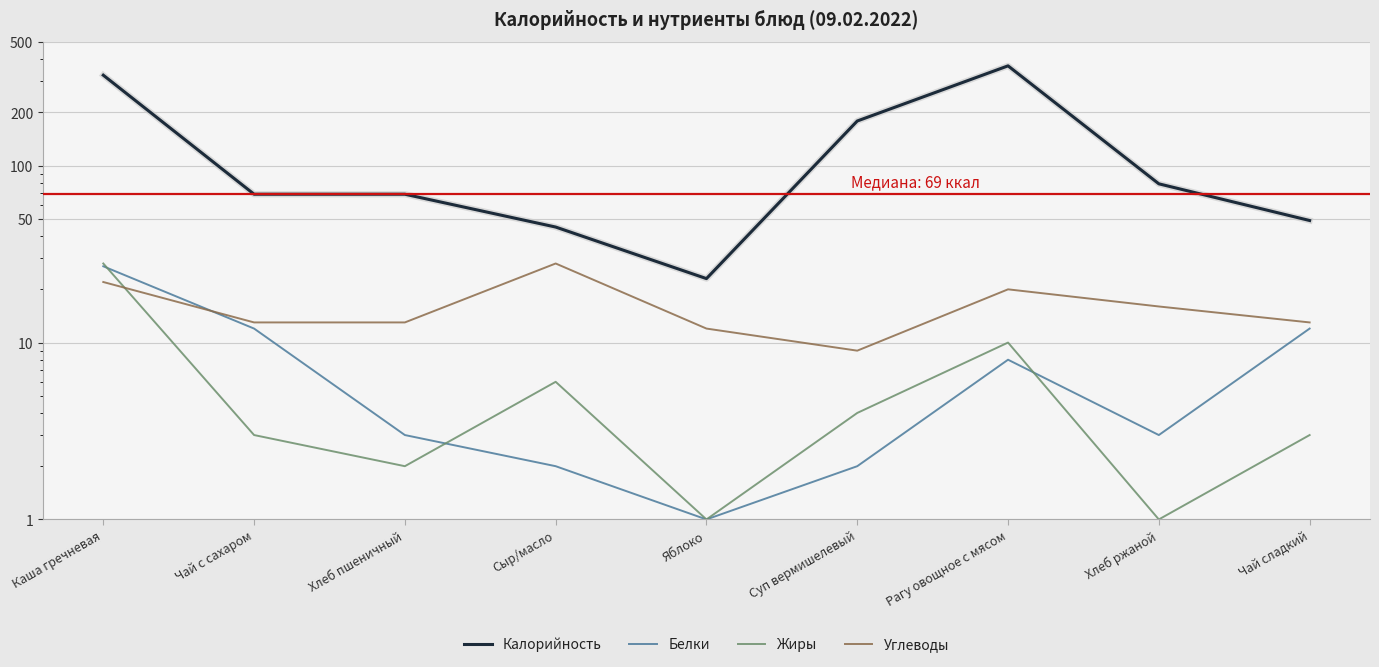

What is the sum of all Углеводы values?

146